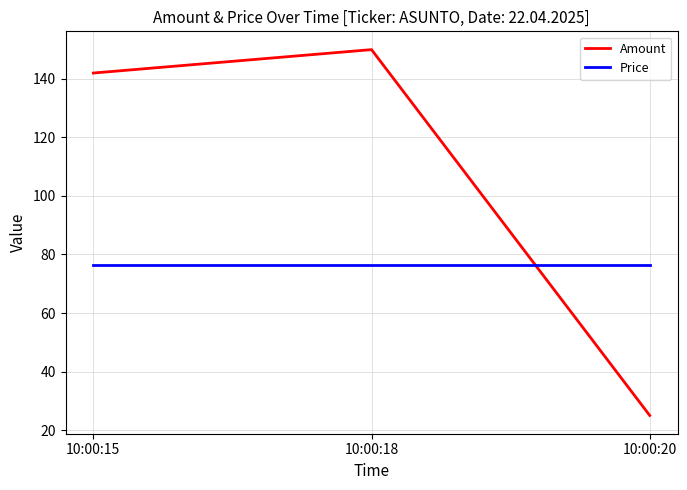

What is the difference between the Amount values at 10:00:20 and 10:00:15?

117.0